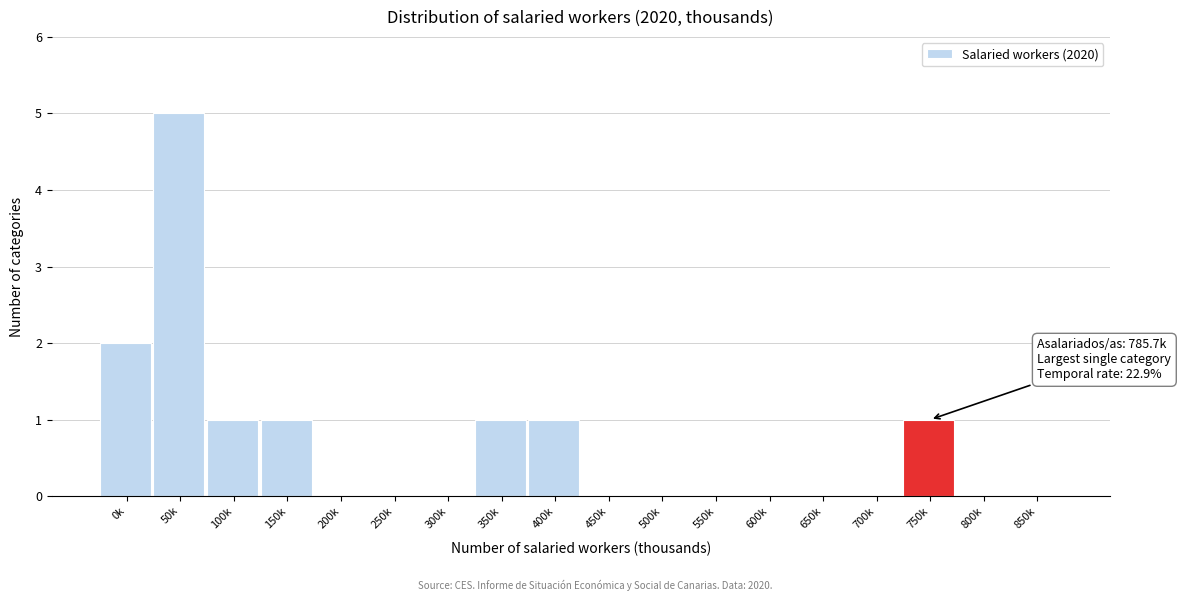

Reading left to right, what are all the values shown in this chart?

0k=2	50k=5	100k=1	150k=1	200k=0	250k=0	300k=0	350k=1	400k=1	450k=0	500k=0	550k=0	600k=0	650k=0	700k=0	750k=1	800k=0	850k=0